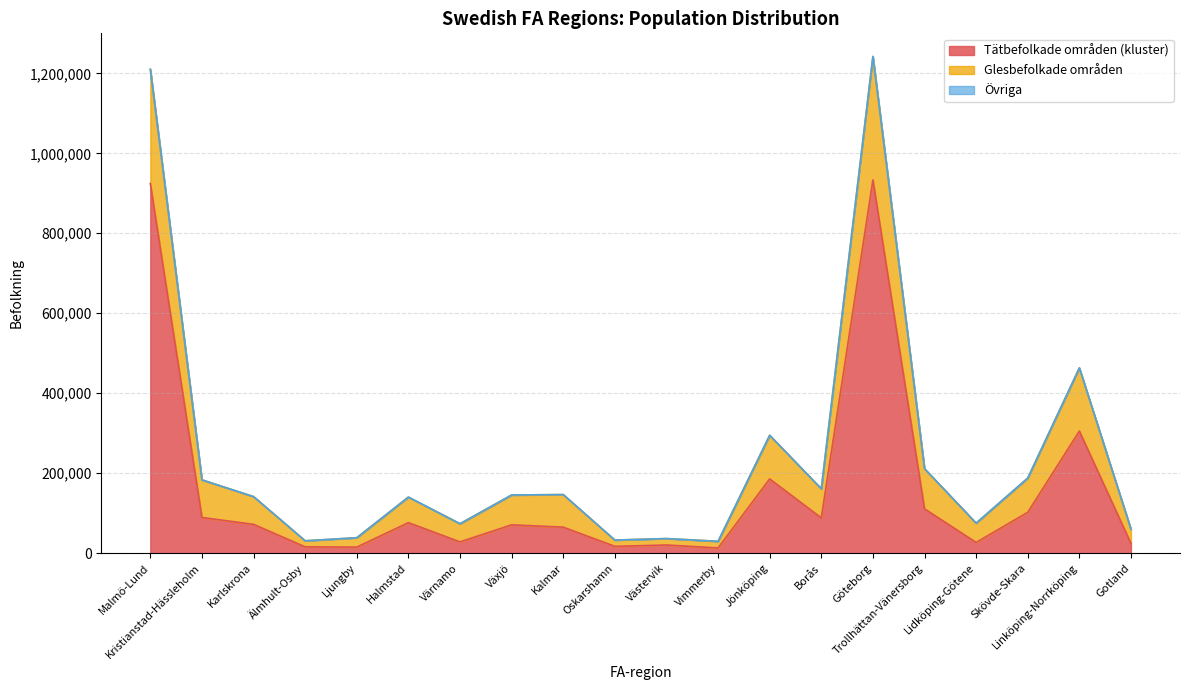

What position from the right is Oskarshamn?

11